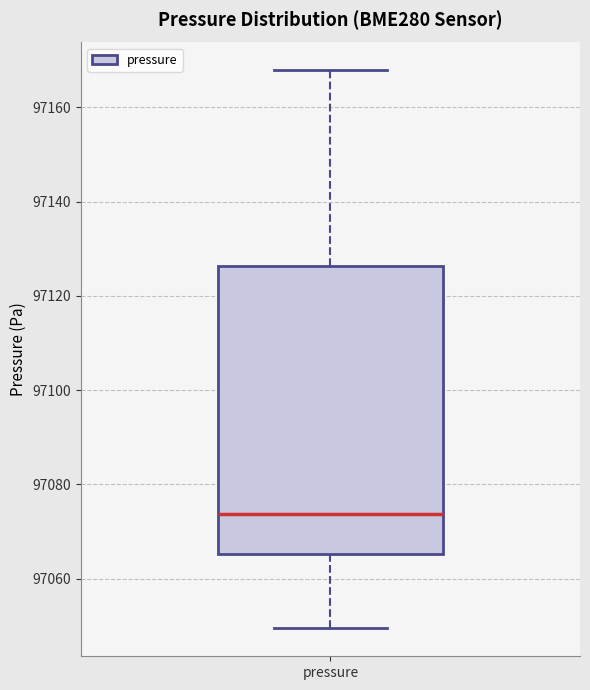

Transcribe this box plot: give where the median line is, the range the box spans, and where the two whiskers end, as read against the y-axis. The values are not printed on the chart, so give them approximately, as read against the axis.

median 97074, box 97066 to 97126, whiskers 97050 to 97168